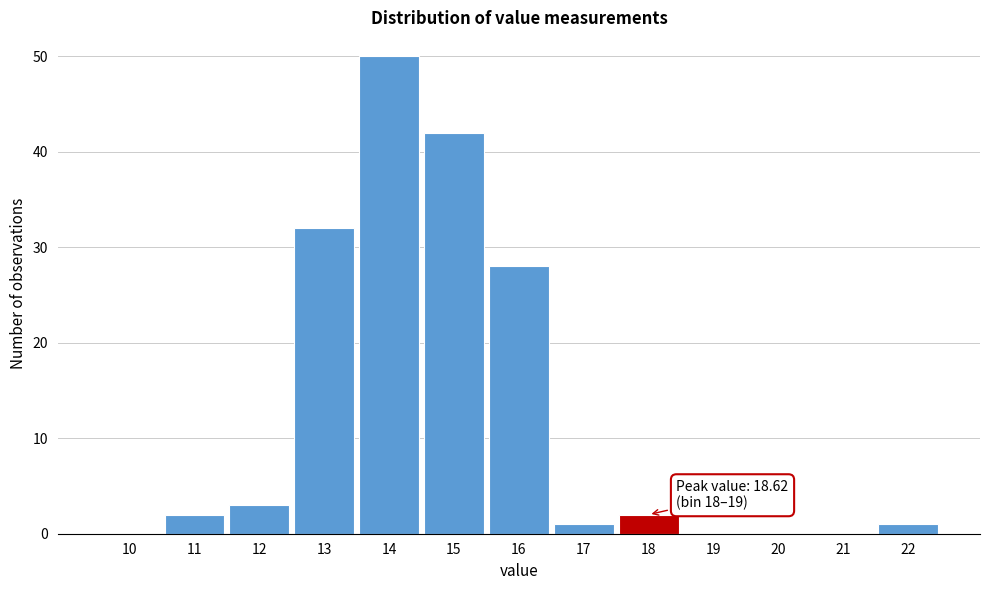

Reading left to right, what are all the values shown in this chart?

10=0	11=2	12=3	13=32	14=50	15=42	16=28	17=1	18=2	19=0	20=0	21=0	22=1